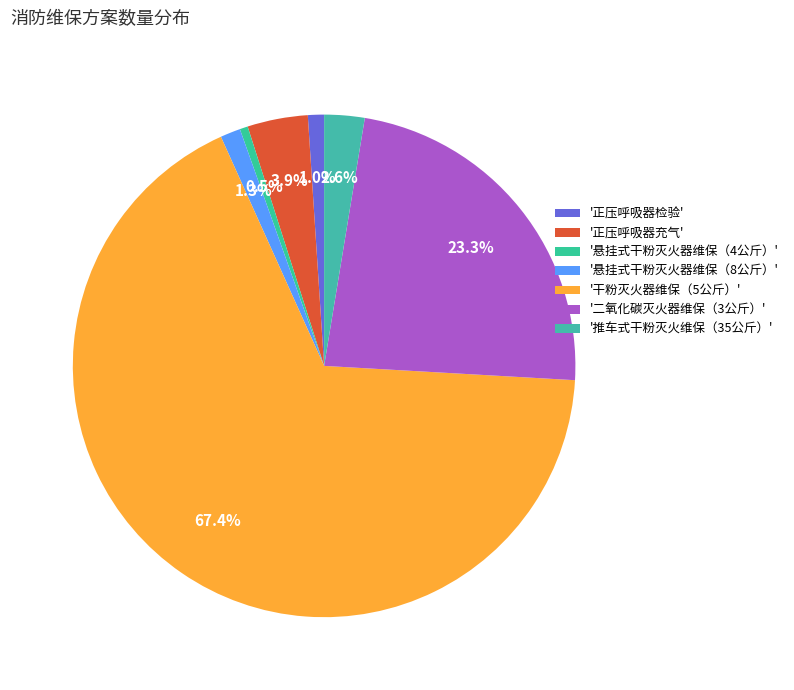

Count the number of slices in the pie.

7